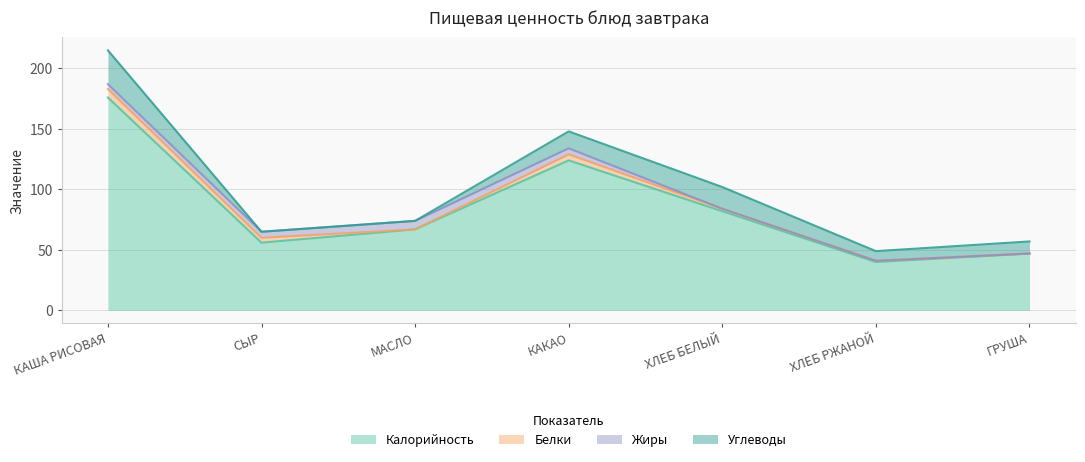

What are all the series names shown in the legend?

Калорийность, Белки, Жиры, Углеводы